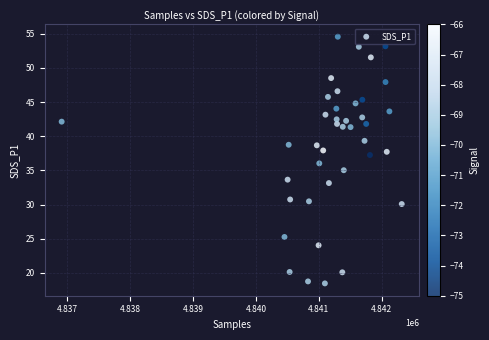

What is the range of X values (max minus min)?

5403.0